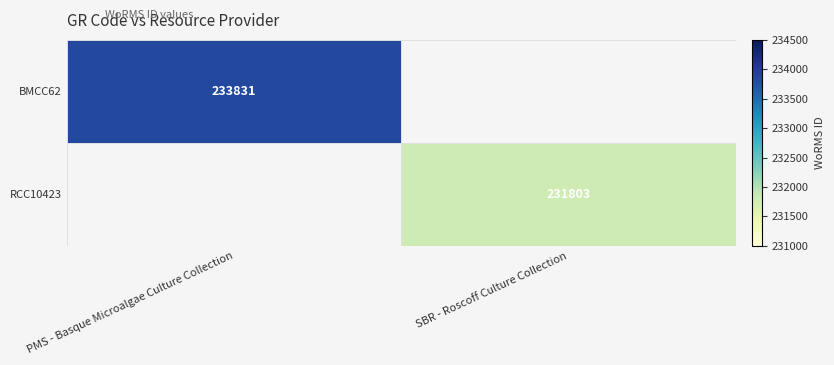

Is the value of BMCC62 at PMS - Basque Microalgae Culture Collection greater than the value of RCC10423 at SBR - Roscoff Culture Collection?

Yes